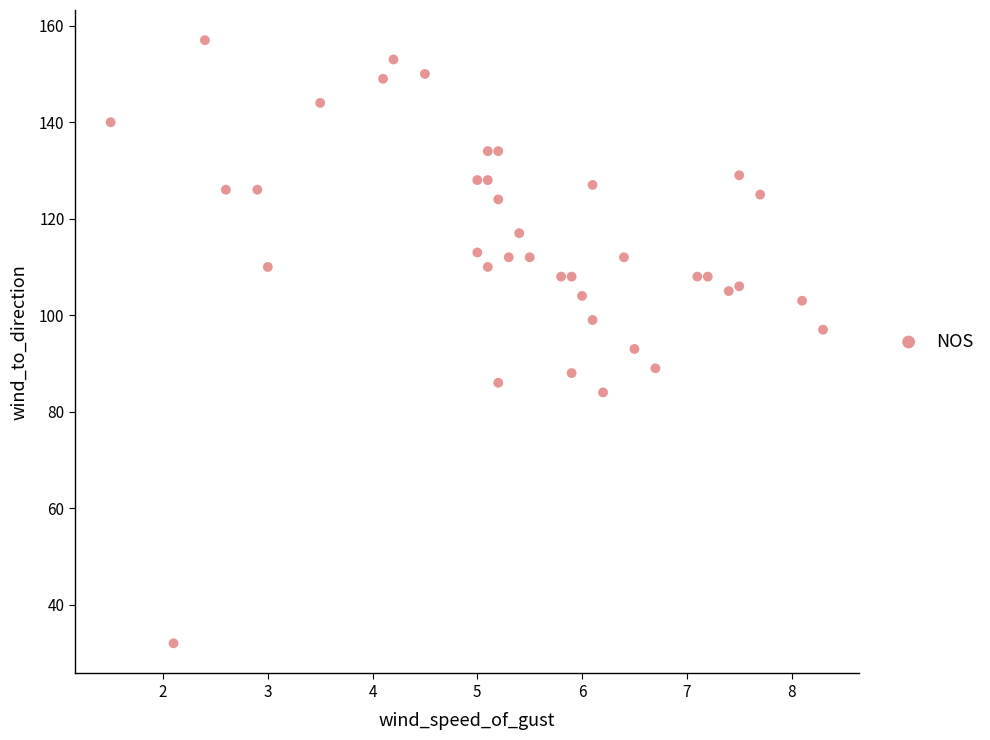

What is the range of Y values (max minus min)?

125